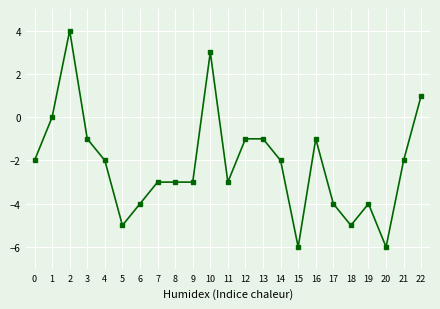

Count the number of categories in the chart.

23